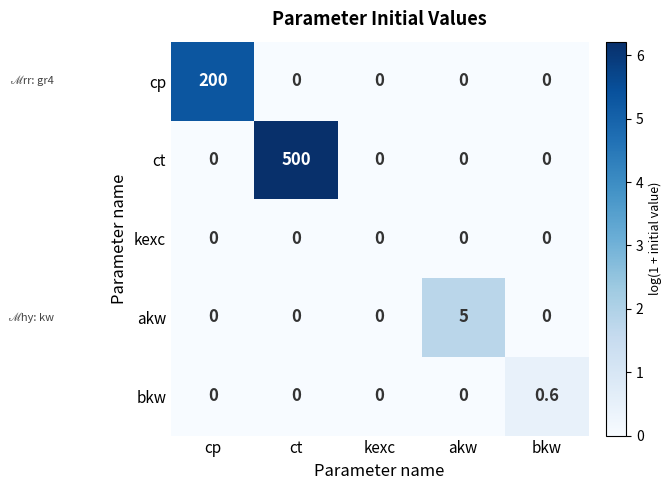

Reading right to left, list all the values displayed in this chart.

cp: 0.0	0.0	0.0	0.0	200.0
ct: 0.0	0.0	0.0	500.0	0.0
kexc: 0.0	0.0	0.0	0.0	0.0
akw: 0.0	5.0	0.0	0.0	0.0
bkw: 0.6	0.0	0.0	0.0	0.0